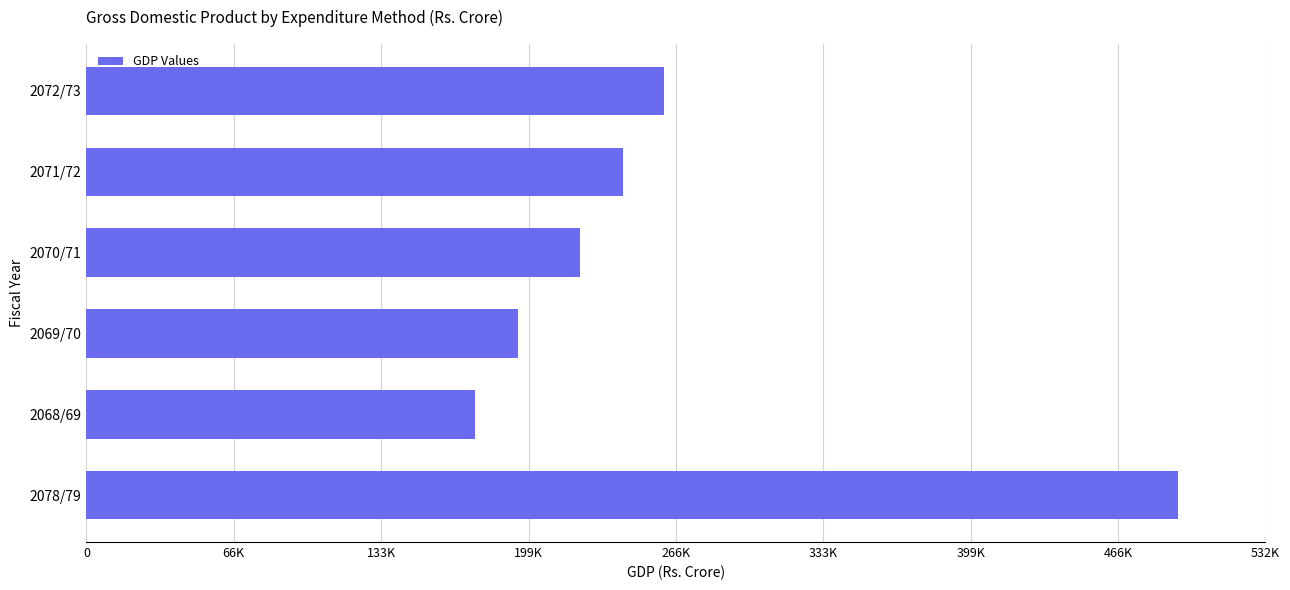

Are the bars horizontal?

Yes